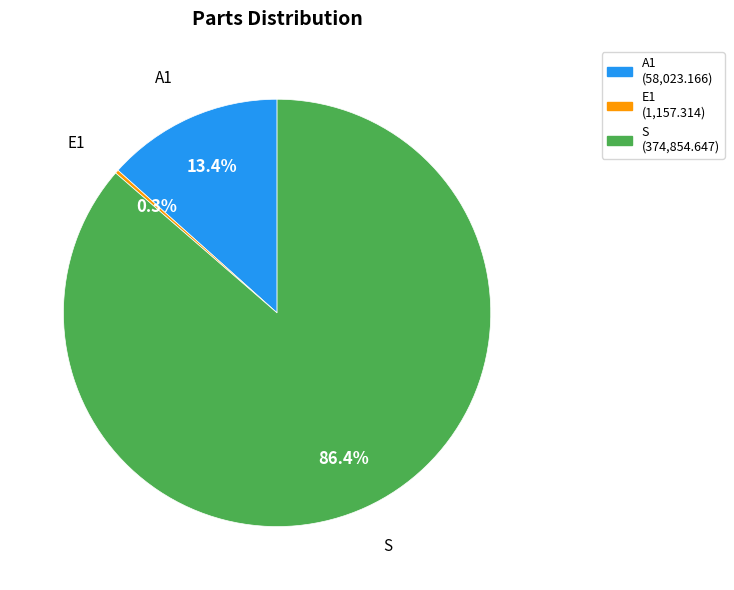

Between A1 and S, which is larger?

S